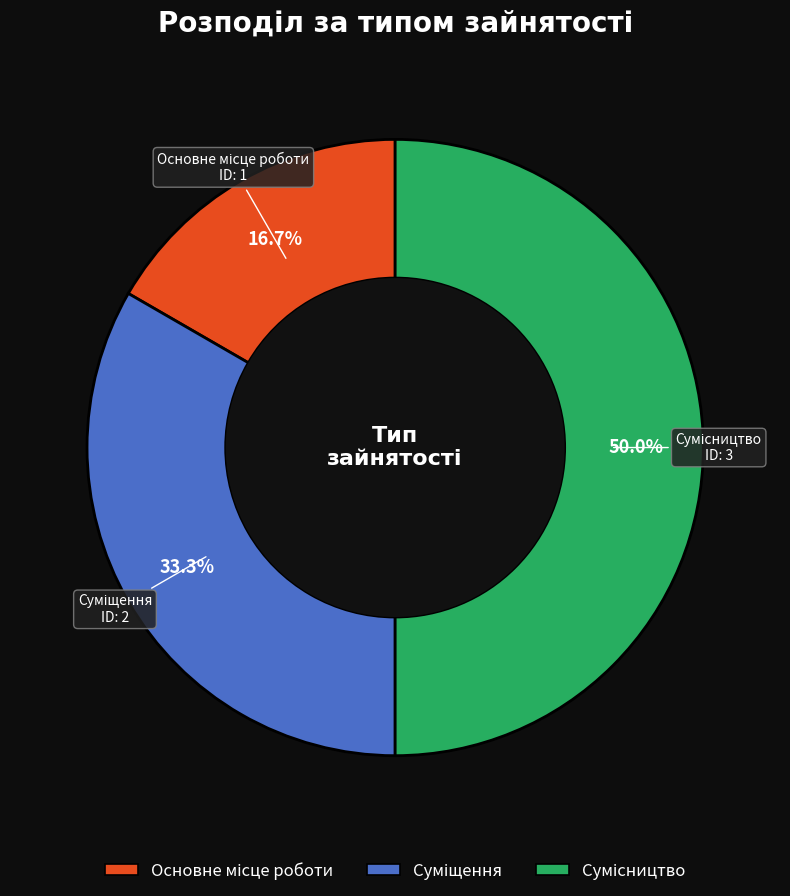

Count the number of slices in the pie.

3